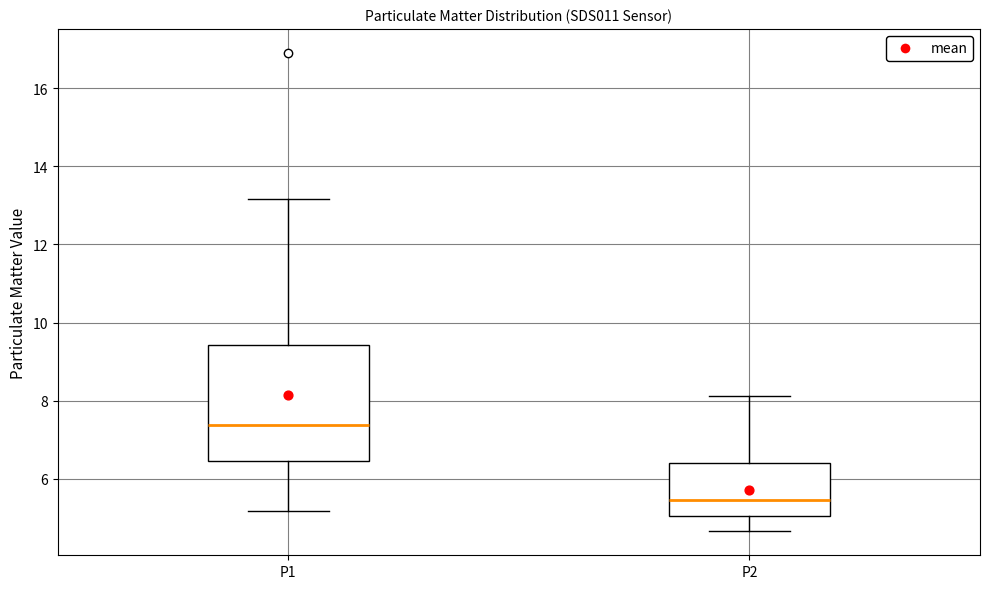

Reading left to right, transcribe this box plot: for each box, give where its median line is, the range the box spans, and where its two whiskers end, as read against the y-axis. The values are not printed on the chart, so give them approximately, as read against the axis.

P1: median 7.4, box 6.4 to 9.4, whiskers 5.2 to 13.2
P2: median 5.4, box 5.0 to 6.4, whiskers 4.6 to 8.2